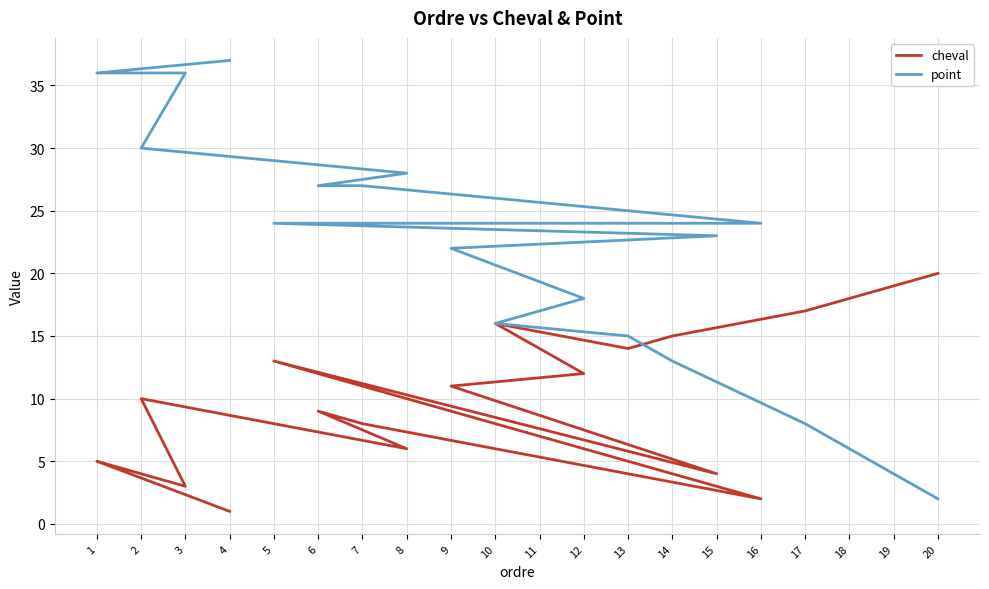

Which series has the largest total across all categories?

point